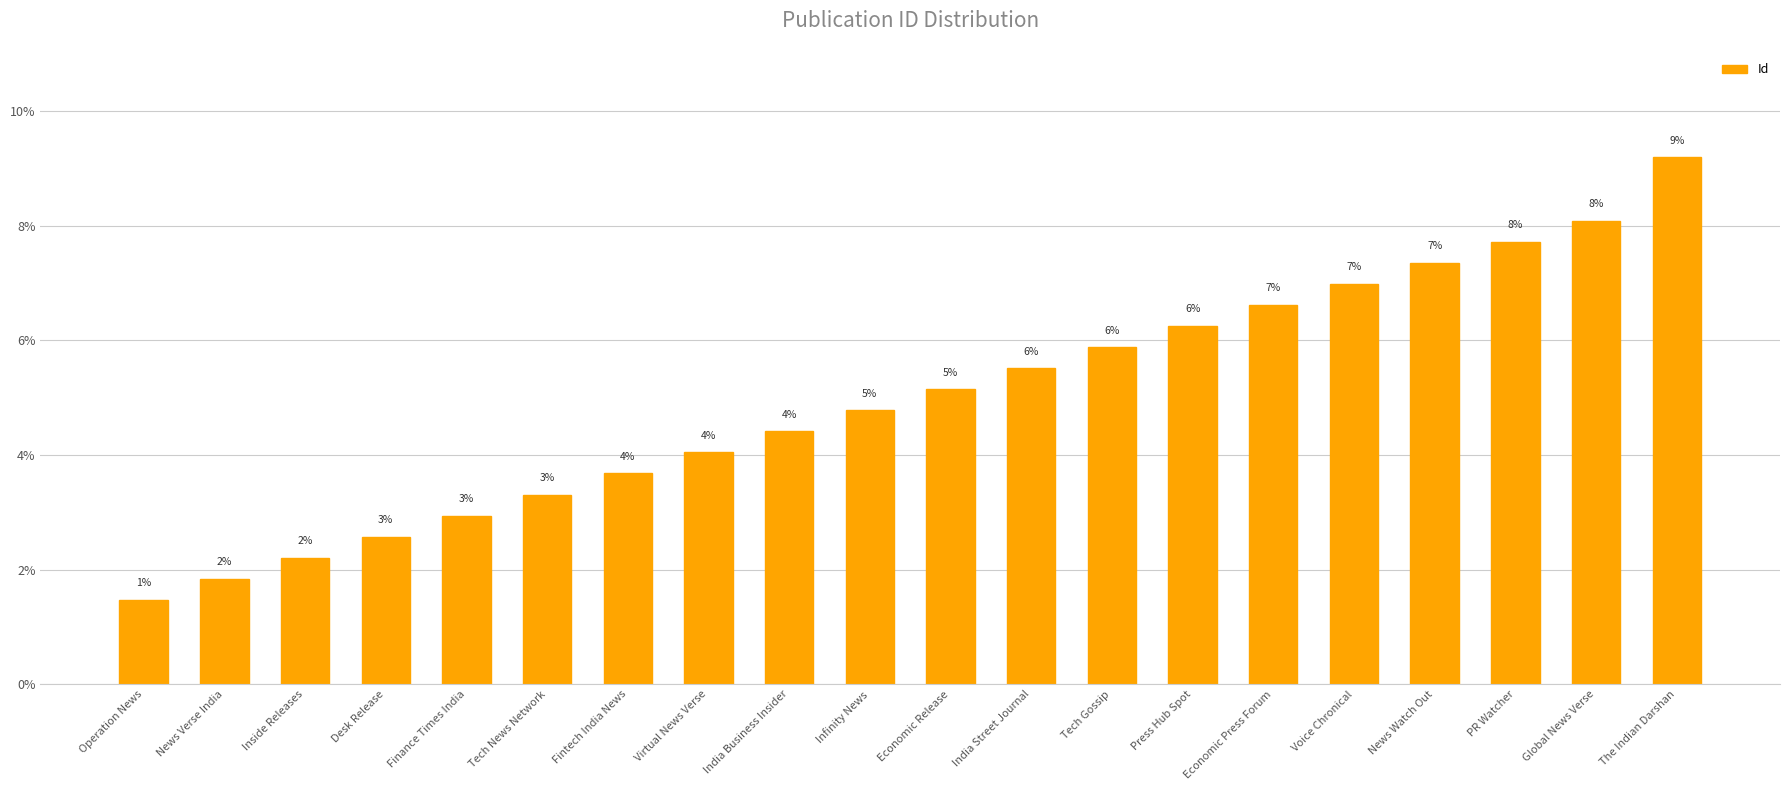

Rank the categories by value from highest to lowest.

The Indian Darshan, Global News Verse, PR Watcher, News Watch Out, Voice Chronical, Economic Press Forum, Press Hub Spot, Tech Gossip, India Street Journal, Economic Release, Infinity News, India Business Insider, Virtual News Verse, Fintech India News, Tech News Network, Finance Times India, Desk Release, Inside Releases, News Verse India, Operation News